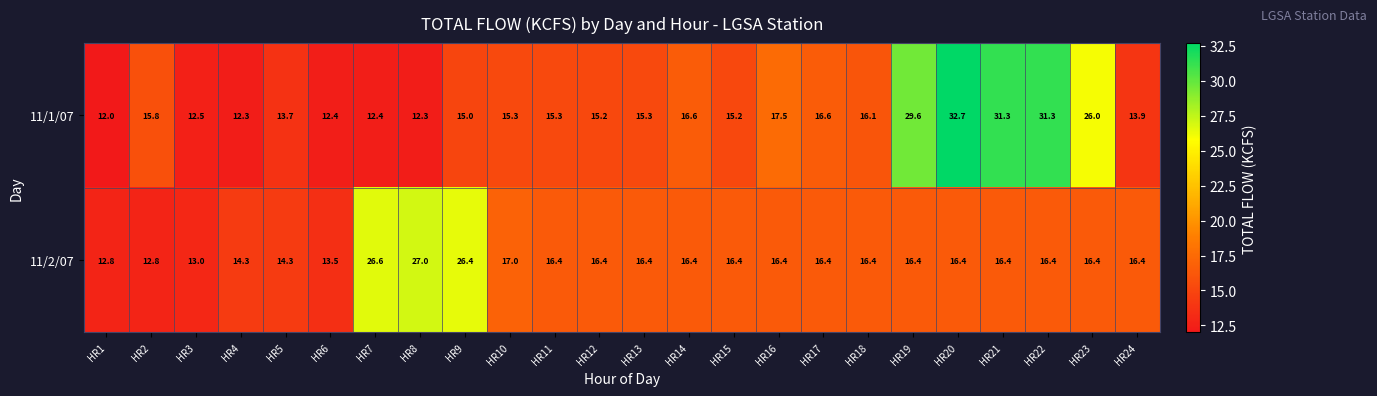

Which series has the largest range (max minus min)?

11/1/07